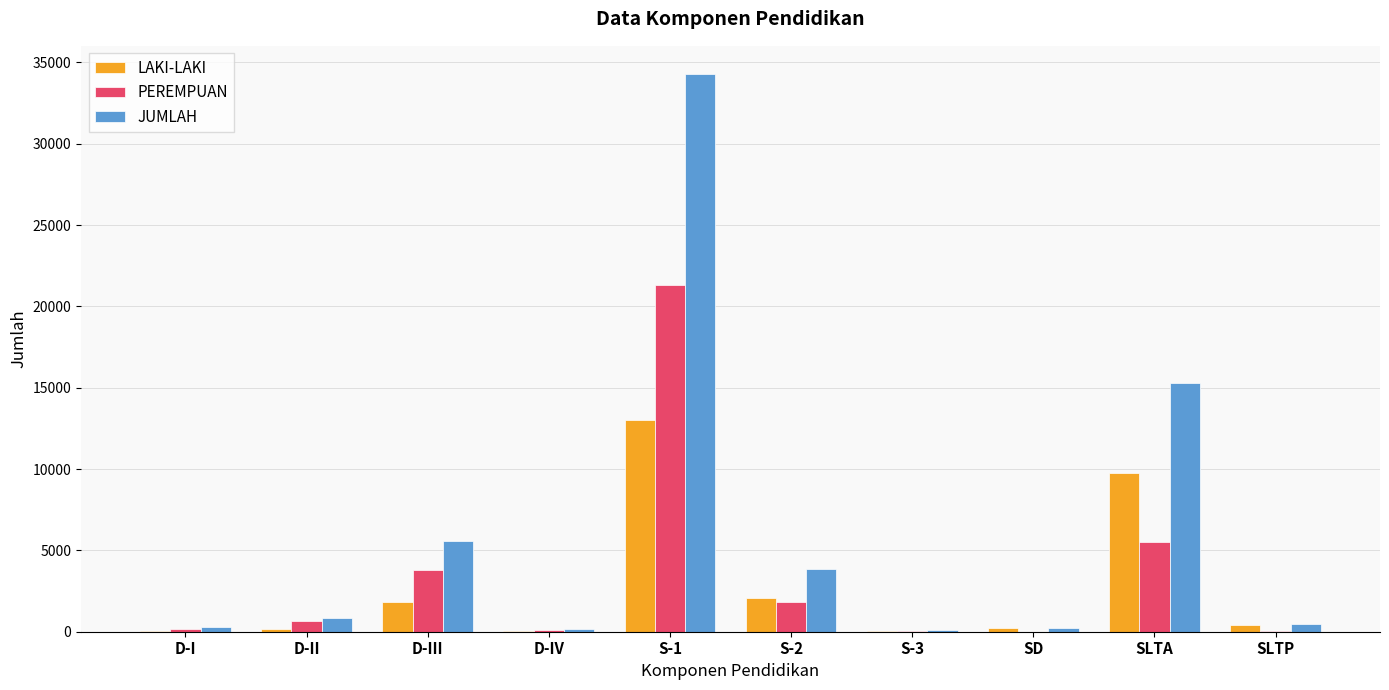

At which label is PEREMPUAN closest to 10655?

SLTA